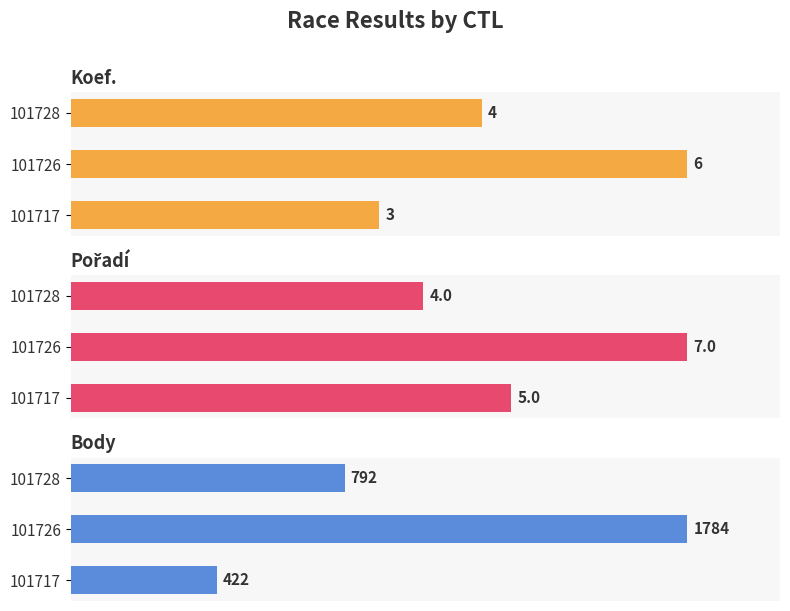

Reading right to left, extract all data points from this chart.

Koef.: 4	6	3
Pořadí: 4	7	5
Body: 792	1784	422